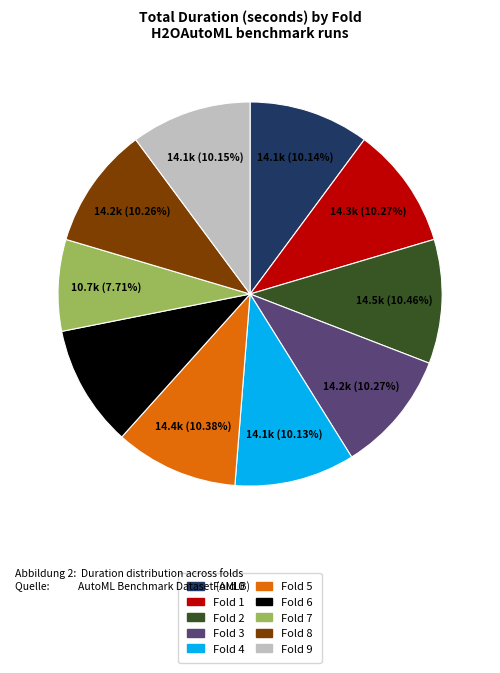

To the nearest percent, what percentage of the pie is Fold 8?

10%